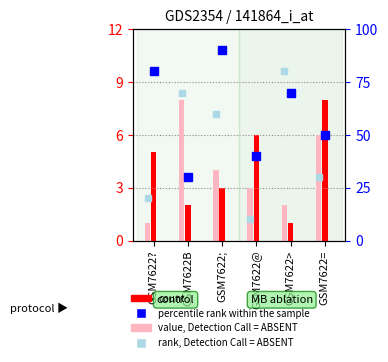

Which series has the widest spread of values?

rank, Detection Call = ABSENT